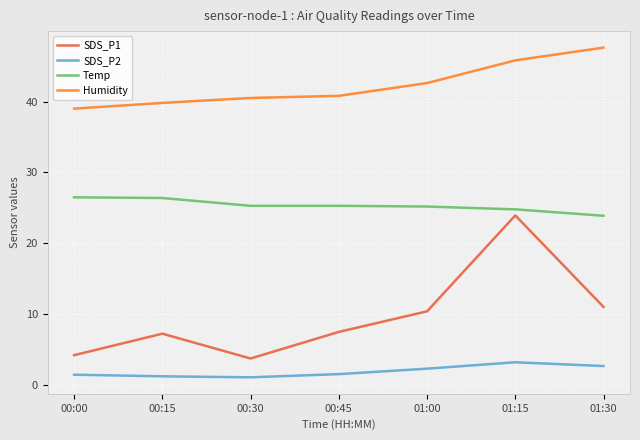

True or false: SDS_P1 and Humidity intersect in this chart.

False